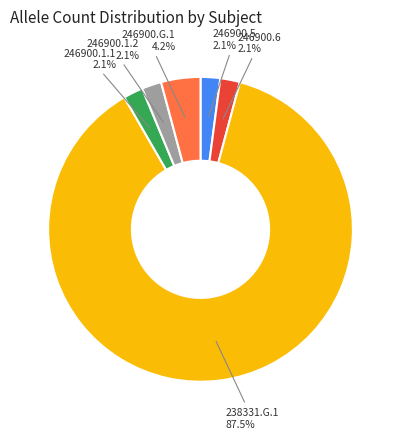

Is there a majority slice in this chart?

Yes